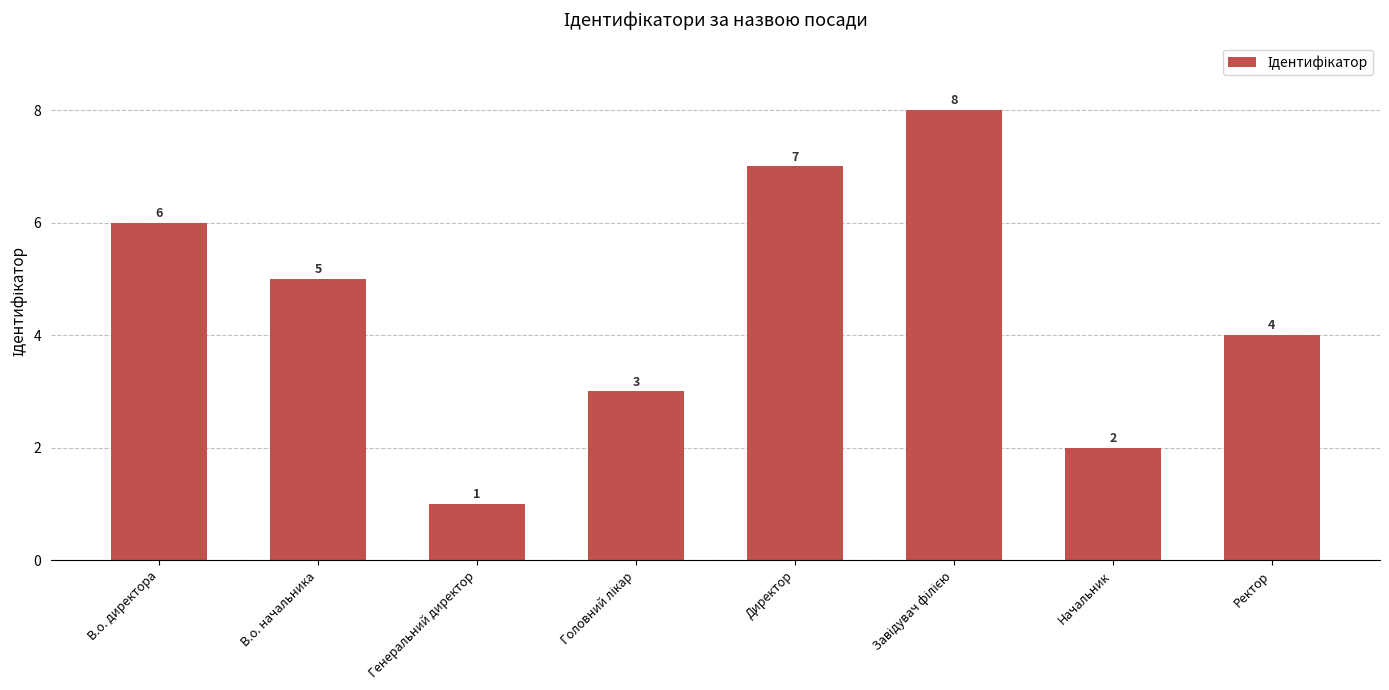

How many values are between 3 and 7?

5